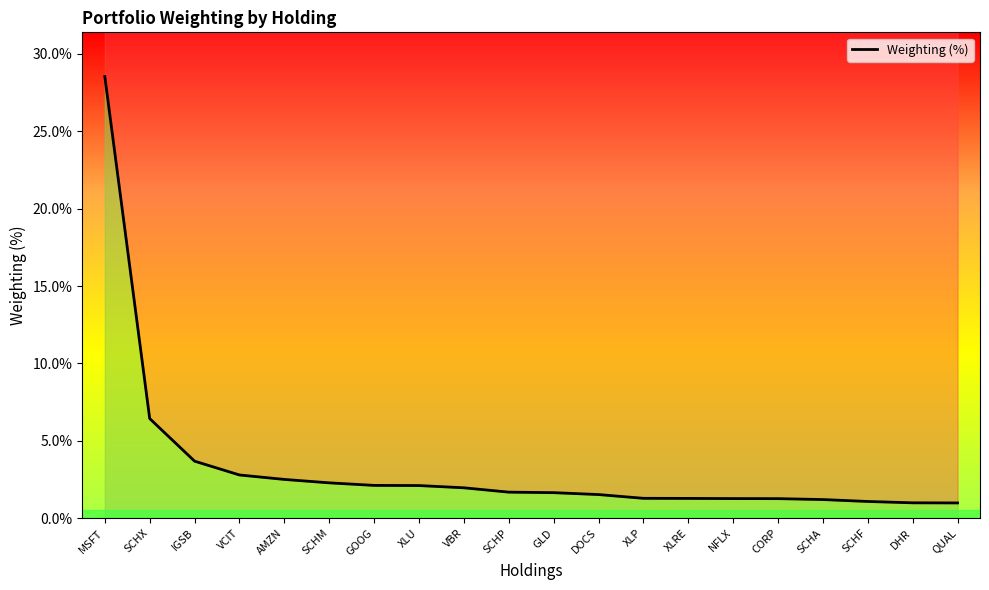

True or false: the data has more than 1 interior local peaks.

False